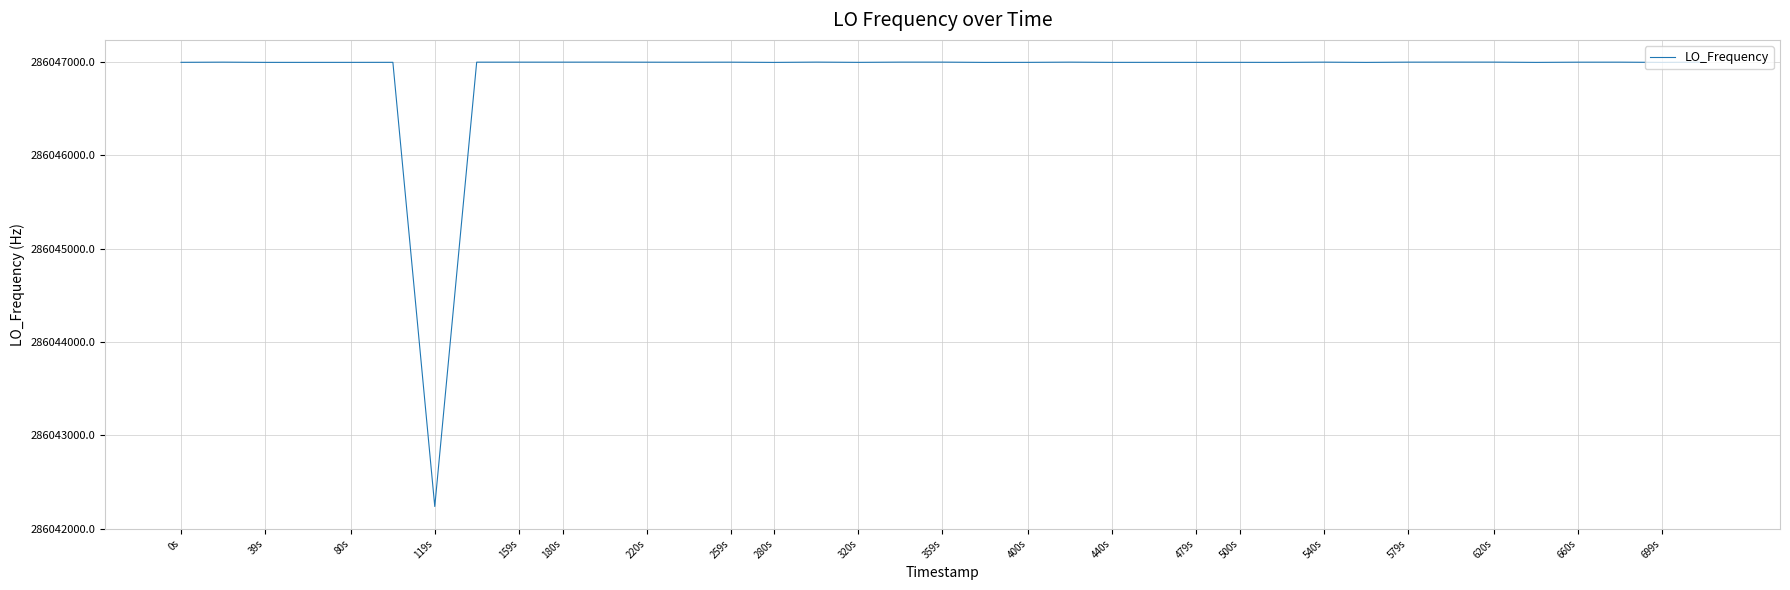

What is the difference between the maximum and minimum values?

4764.3